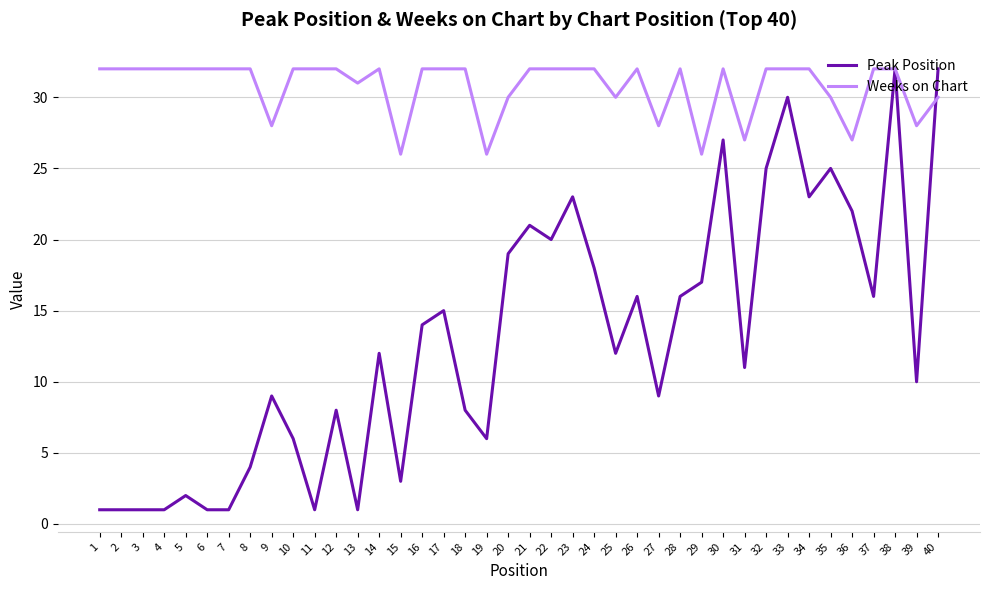

List the series in order of their overall mean, lowest first.

Peak Position, Weeks on Chart